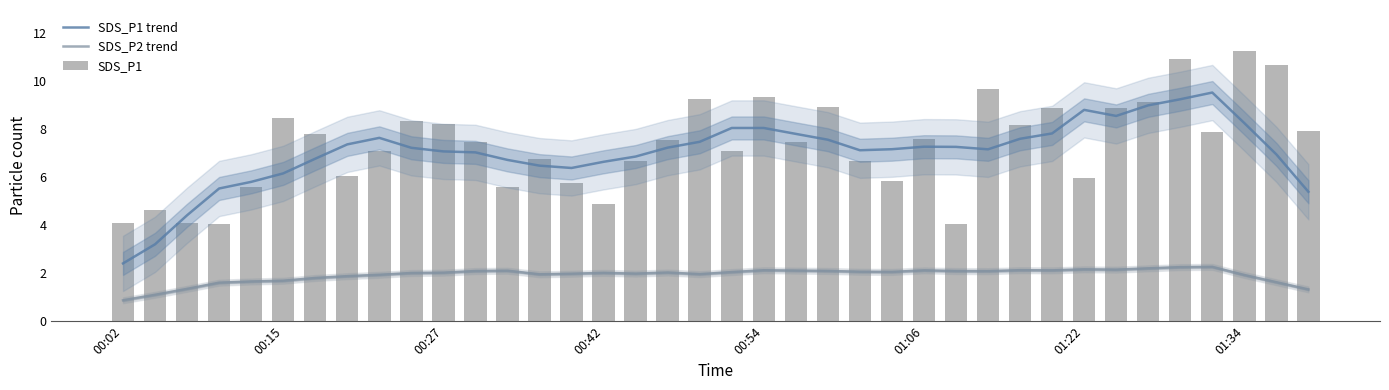

True or false: SDS_P1 has a value of 2.6 at 14.

False